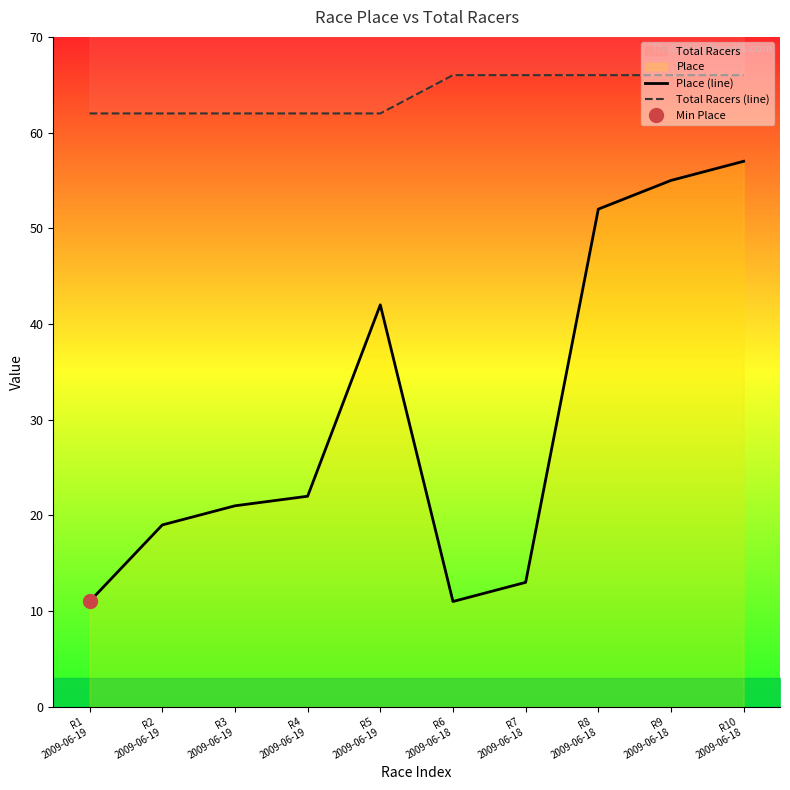

True or false: Place (line) has a value of 52 at R8
2009-06-18.

True